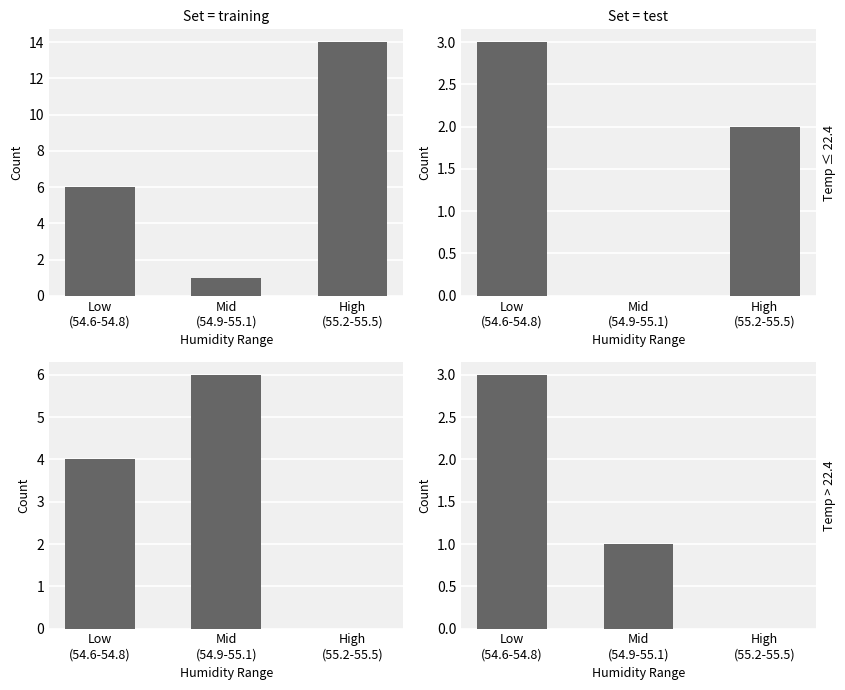

At which category is the sum across all series the highest?

Low
(54.6-54.8)